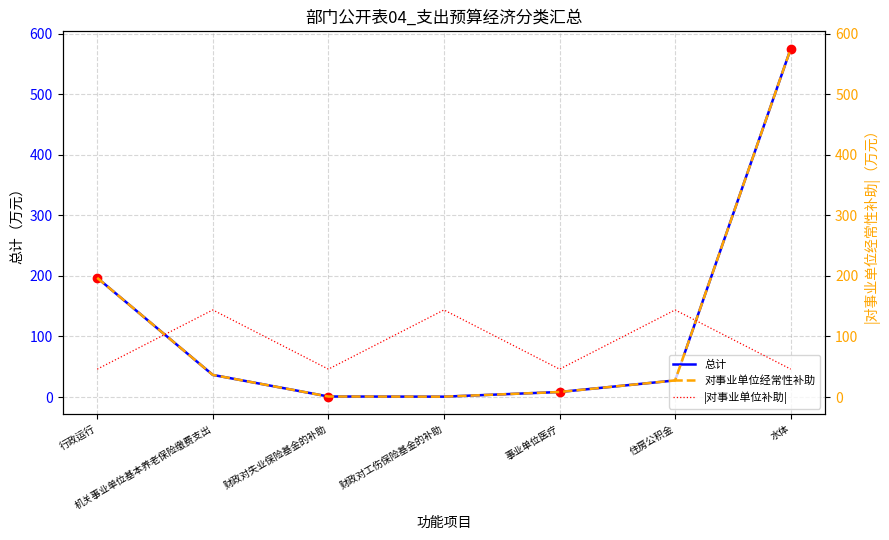

True or false: 总计 has a value of 101.7 at 行政运行.

False